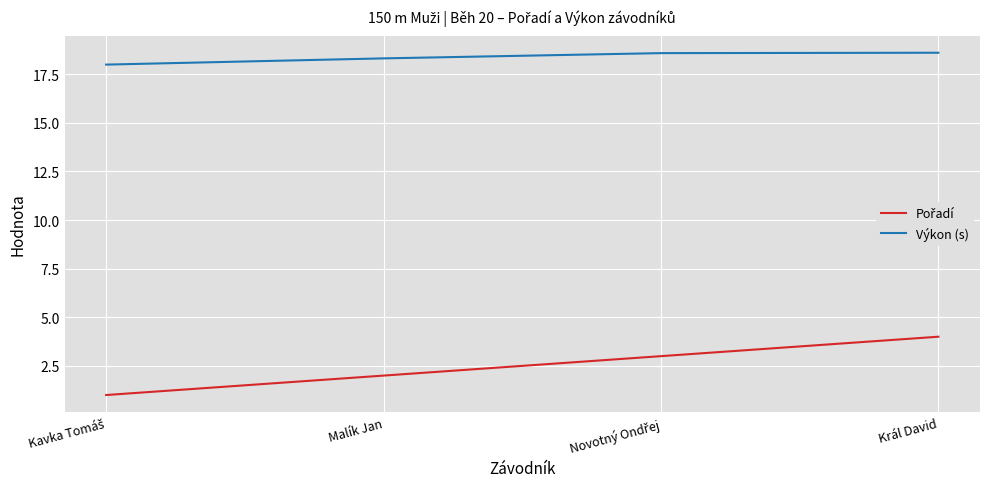

What position from the left is Malík Jan?

2